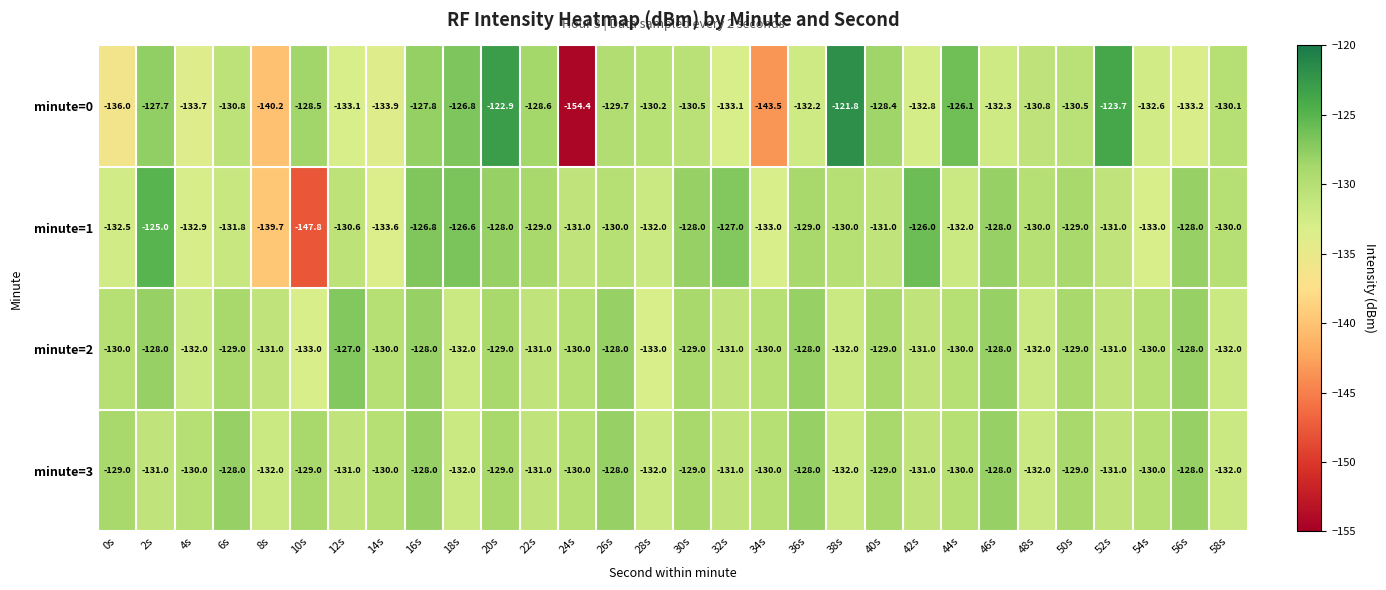

At which category does the chart reach its peak across all series?

38s